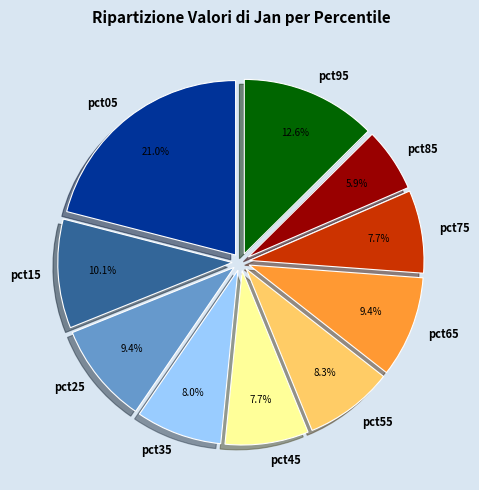

Combined, do pct75 and pct45 account for over 50%?

No